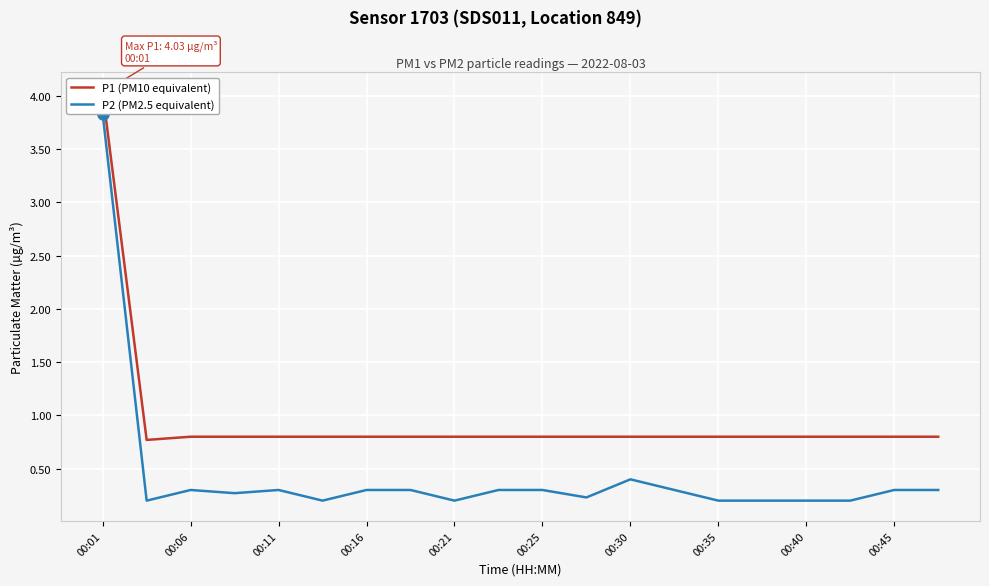

What is the difference between the maximum and second lowest values in the P1 (PM10 equivalent) series?

3.2